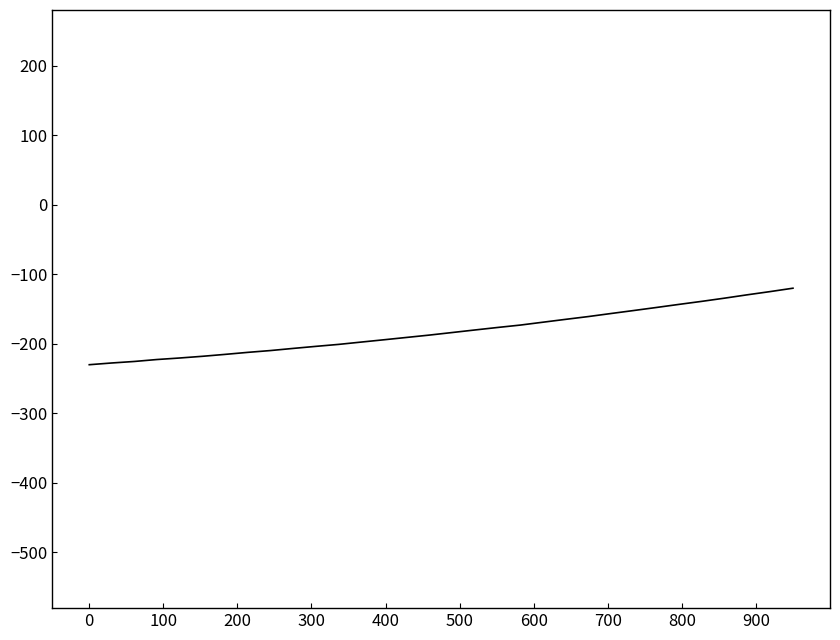

What is the smallest value displayed?

-230.0